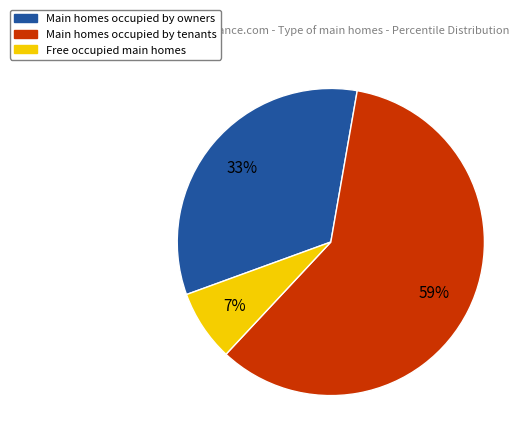

To the nearest percent, what is the average slice percentage?

33%